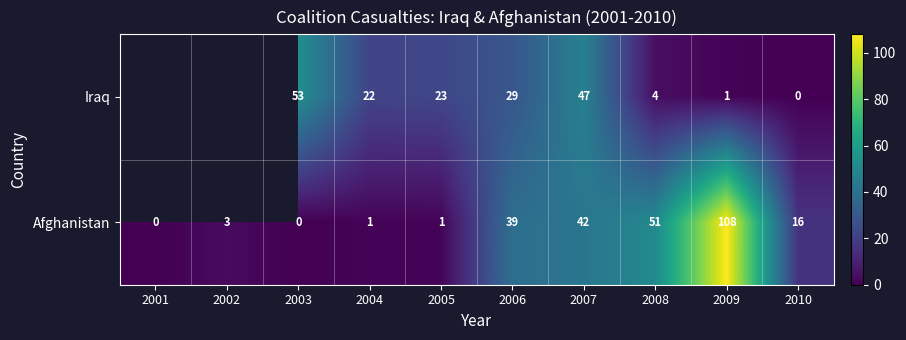

The Iraq series shows 26.6 at 2007. True or false?

False